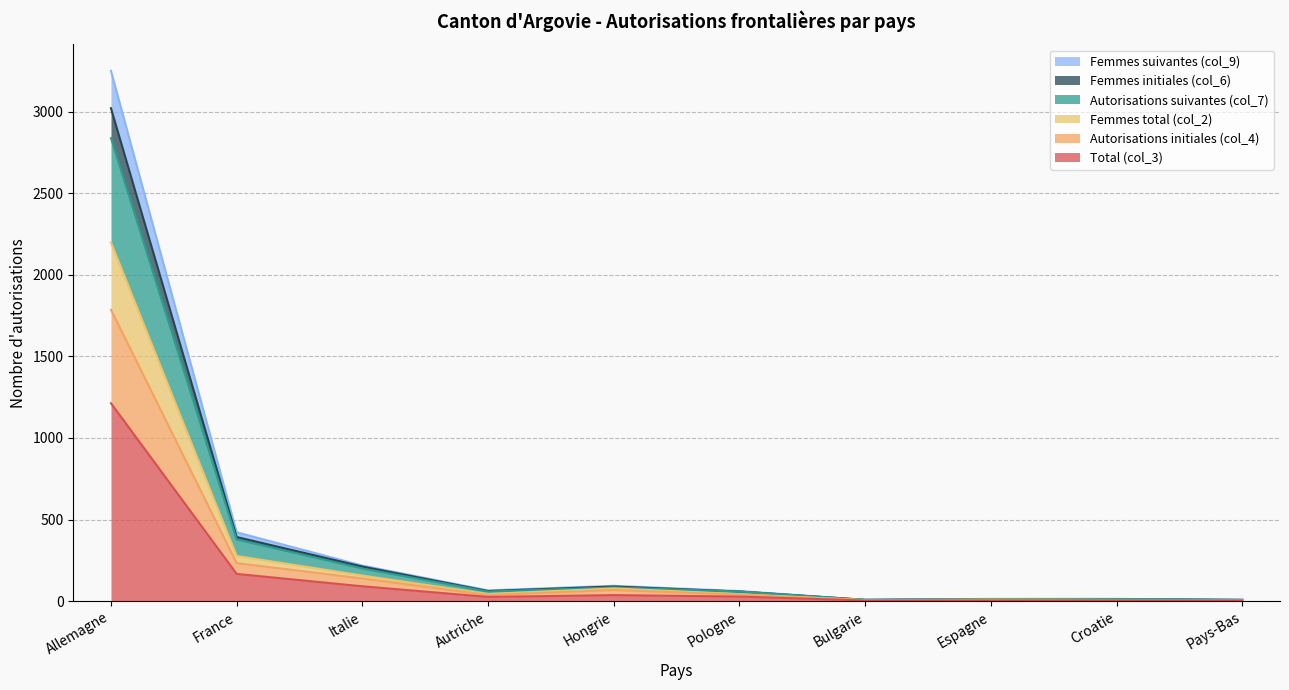

At Autriche, list the series in order from largest to smallest.

Femmes total (col_2), Femmes suivantes (col_9), Autorisations suivantes (col_7), Femmes initiales (col_6), Autorisations initiales (col_4), Total (col_3)